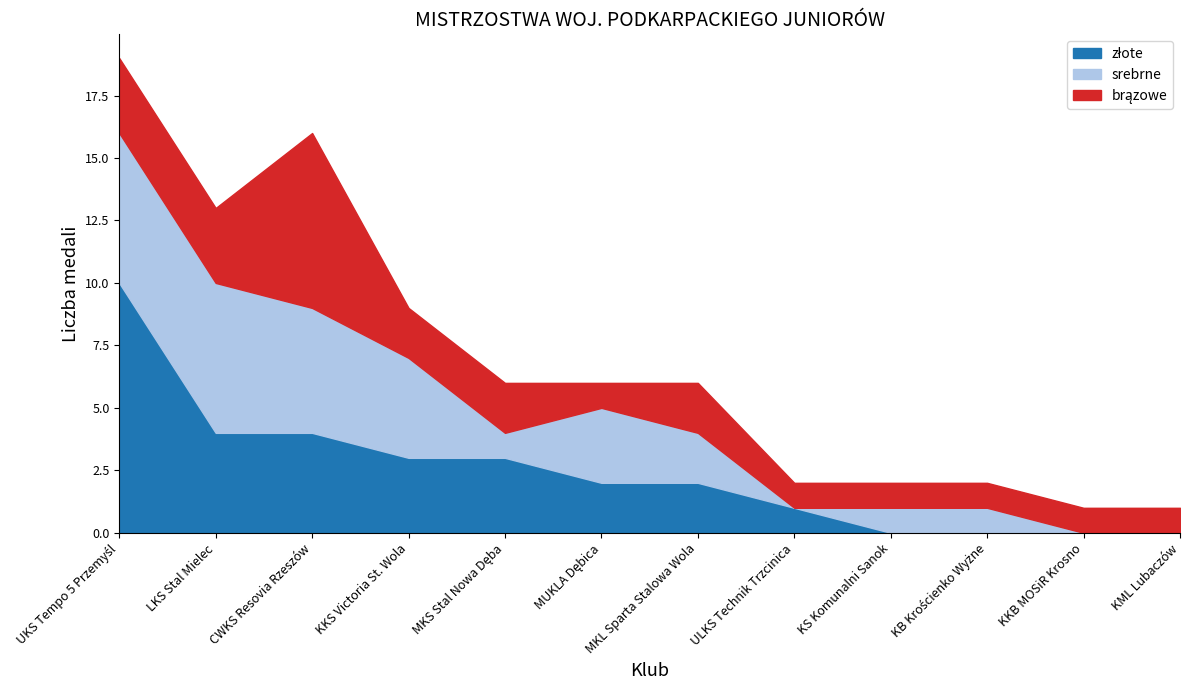

What value does the brązowe series have at KKB MOSiR Krosno?

1